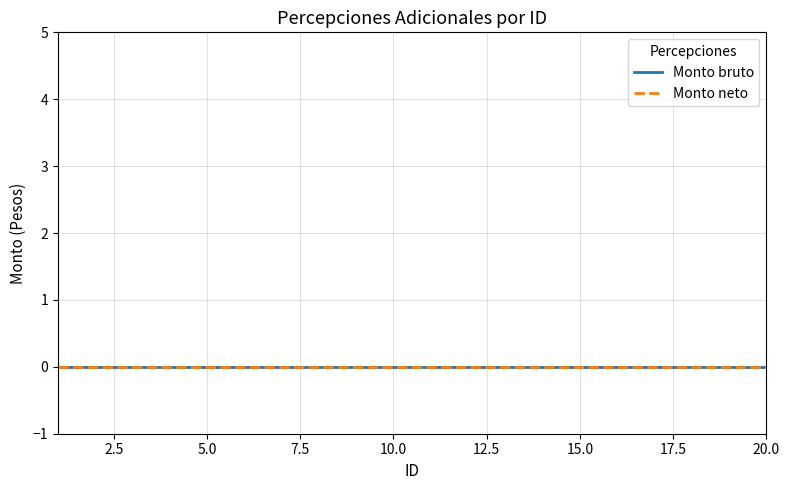

Reading right to left, extract all data points from this chart.

Monto bruto: 20=0	19=0	18=0	17=0	16=0	15=0	14=0	13=0	12=0	11=0	10=0	9=0	8=0	7=0	6=0	5=0	4=0	3=0	2=0	1=0
Monto neto: 20=0	19=0	18=0	17=0	16=0	15=0	14=0	13=0	12=0	11=0	10=0	9=0	8=0	7=0	6=0	5=0	4=0	3=0	2=0	1=0
ID: 20=20	19=19	18=18	17=17	16=16	15=15	14=14	13=13	12=12	11=11	10=10	9=9	8=8	7=7	6=6	5=5	4=4	3=3	2=2	1=1